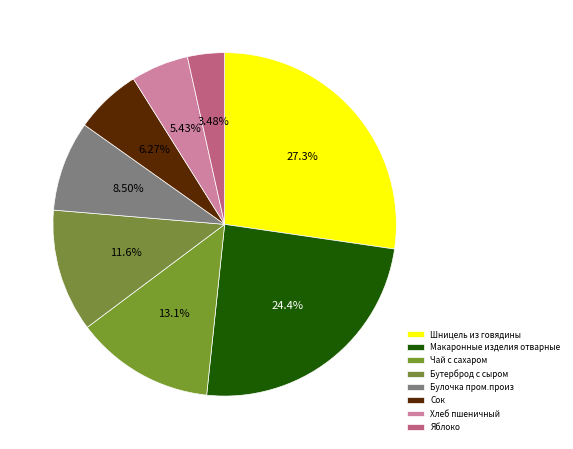

Which has a higher value, Шницель из говядины or Макаронные изделия отварные?

Шницель из говядины